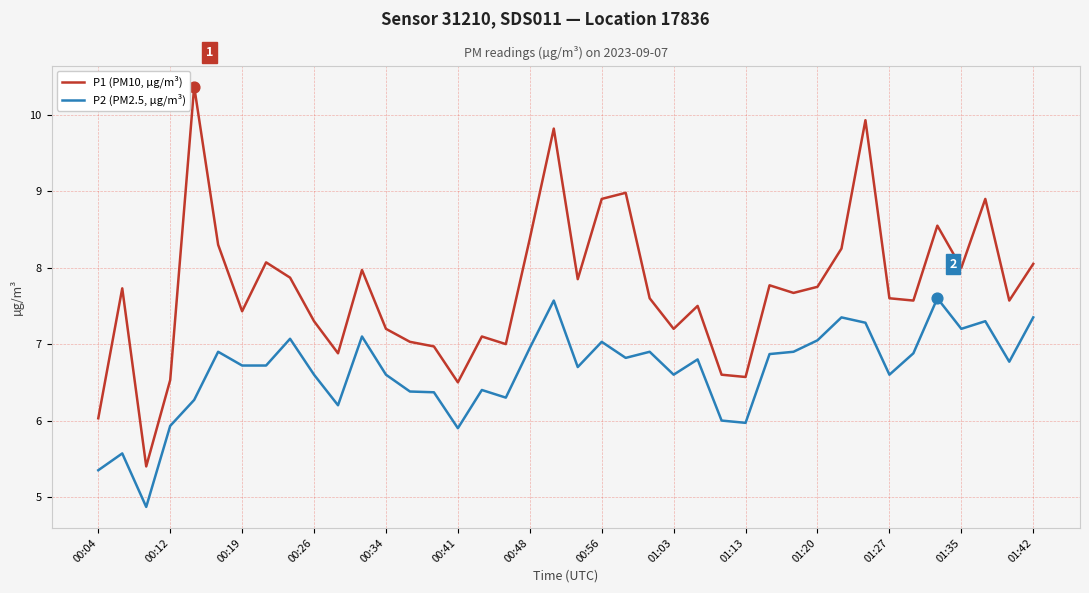

Which series has the widest spread of values?

P1 (PM10, µg/m³)